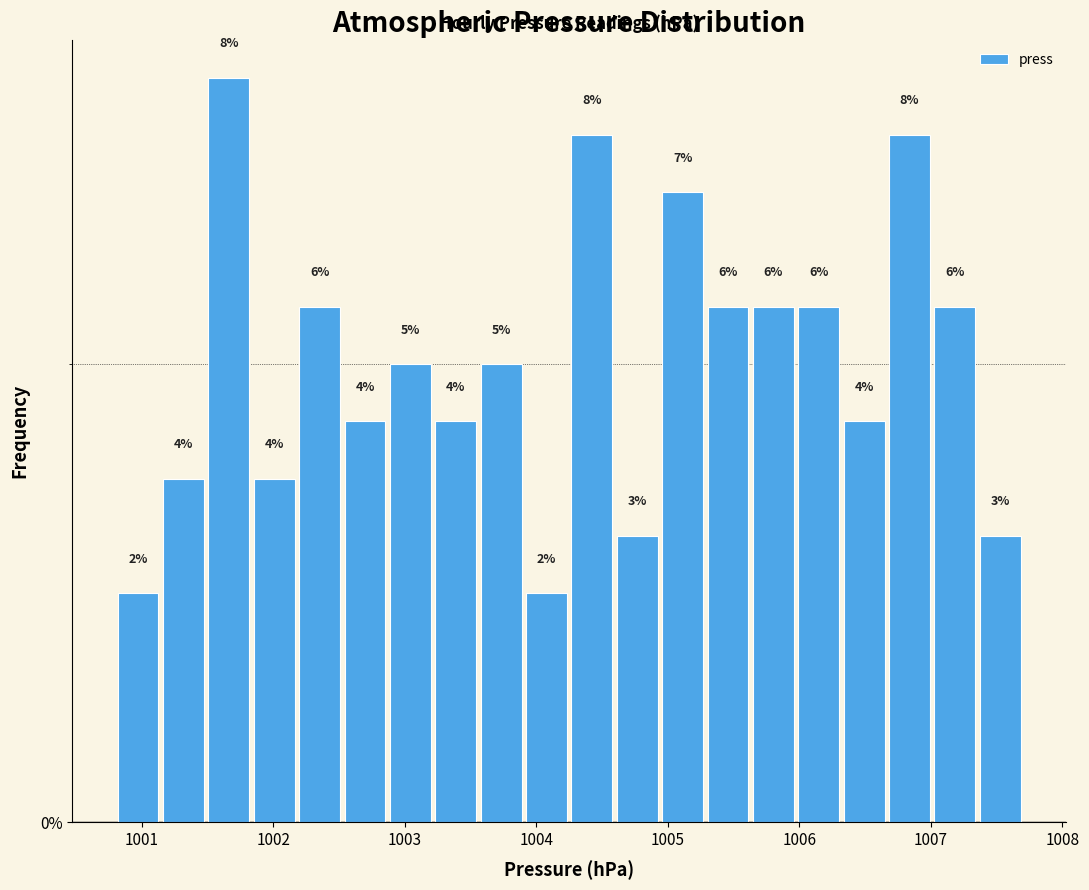

Around what value on the x-axis is the tallest bar? Give the approximate position of its centre, as read against the axis.

1001.7